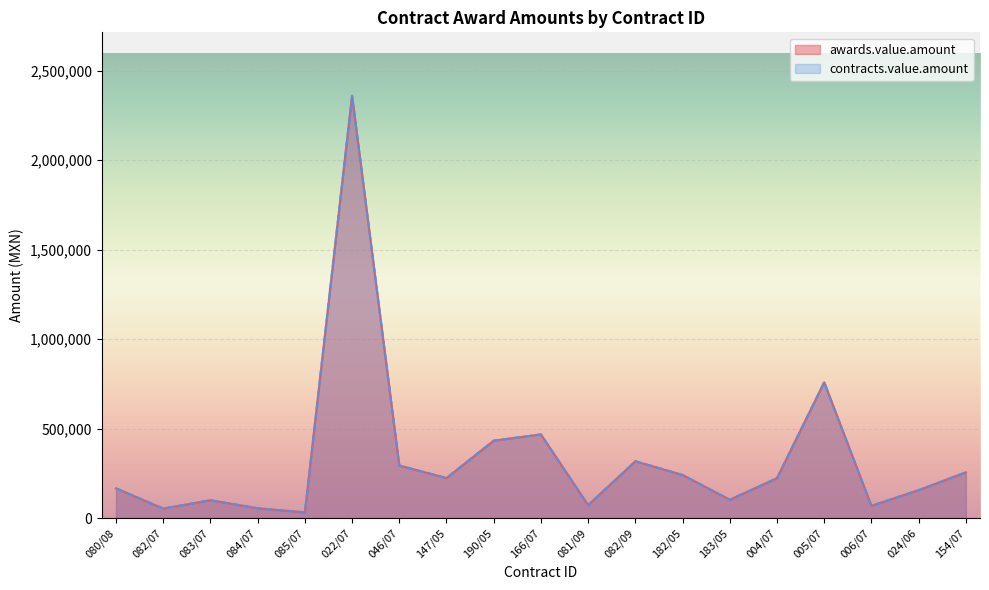

How many lines are shown in the chart?

2